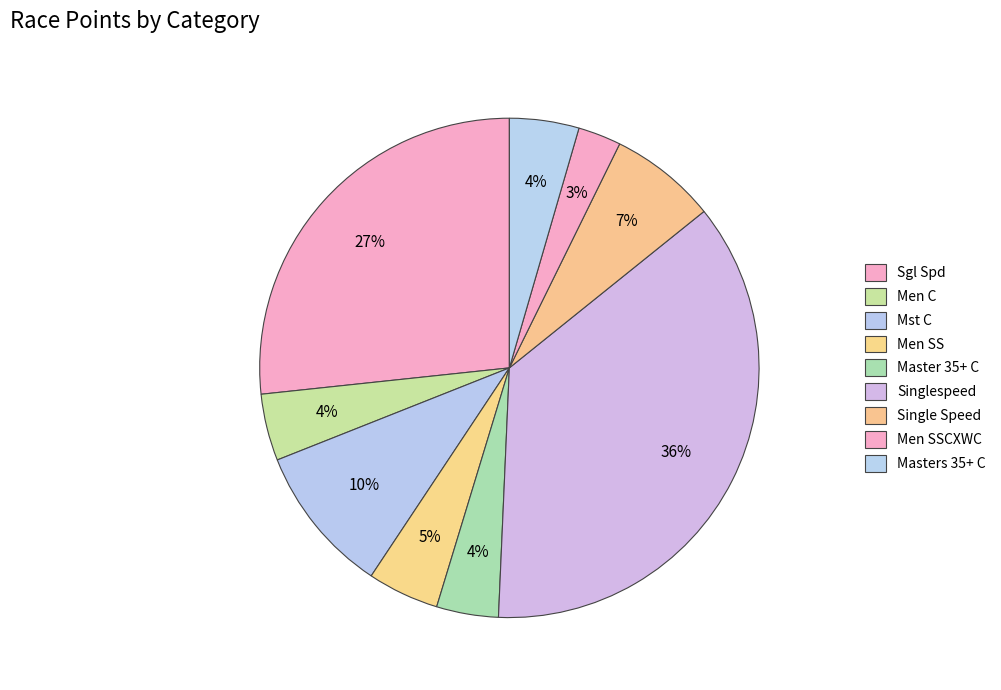

How many segments does this pie chart have?

9